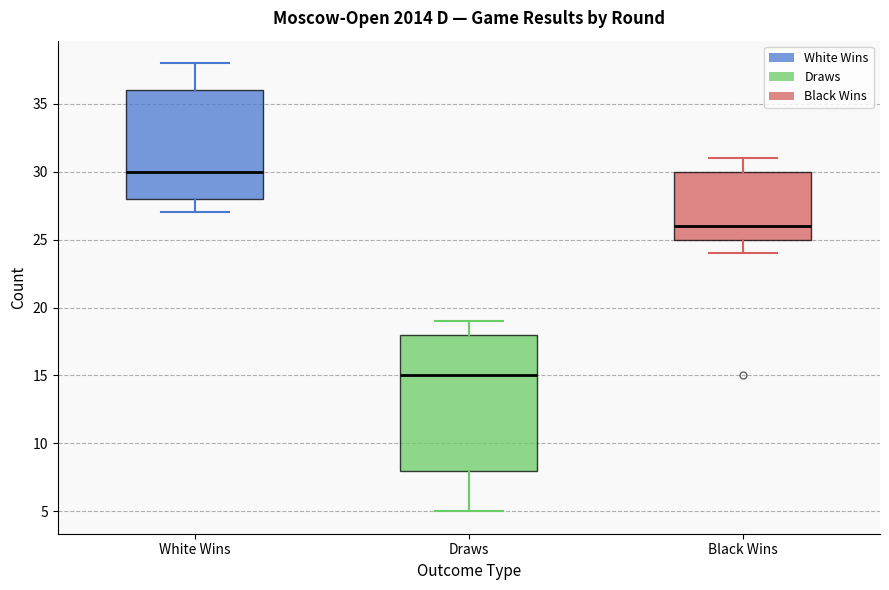

Which box has the lowest median line?

Draws